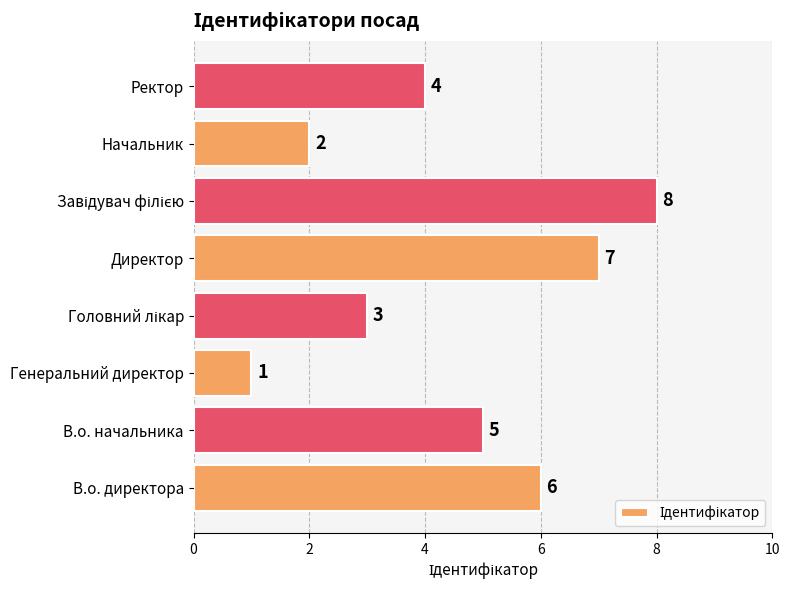

Does the chart contain stacked bars?

No